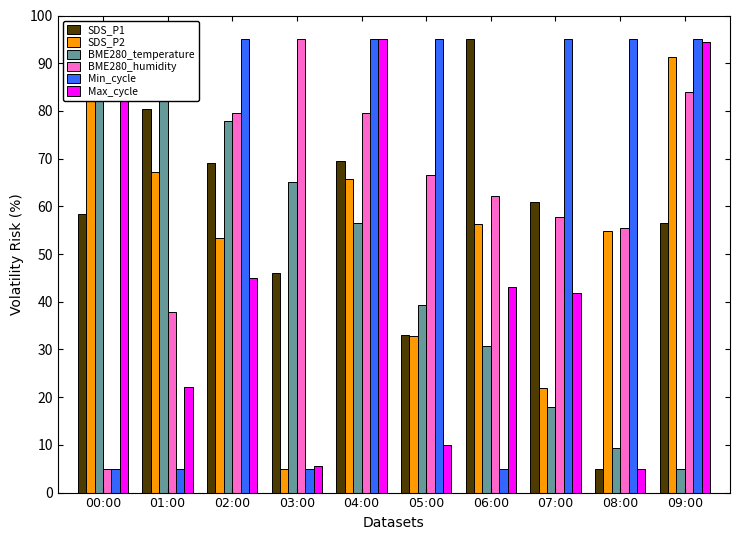

What is the difference between the highest and lowest values at 06:00?

90.0